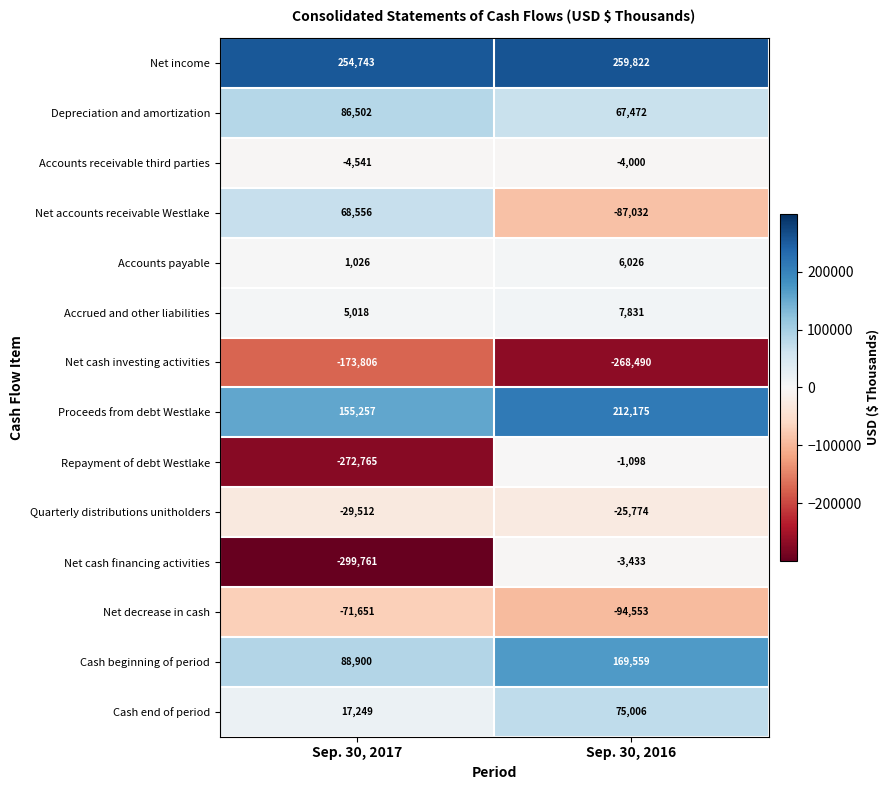

List the series in order of their peak value, lowest first.

Net cash investing activities, Net decrease in cash, Quarterly distributions unitholders, Accounts receivable third parties, Net cash financing activities, Repayment of debt Westlake, Accounts payable, Accrued and other liabilities, Net accounts receivable Westlake, Cash end of period, Depreciation and amortization, Cash beginning of period, Proceeds from debt Westlake, Net income